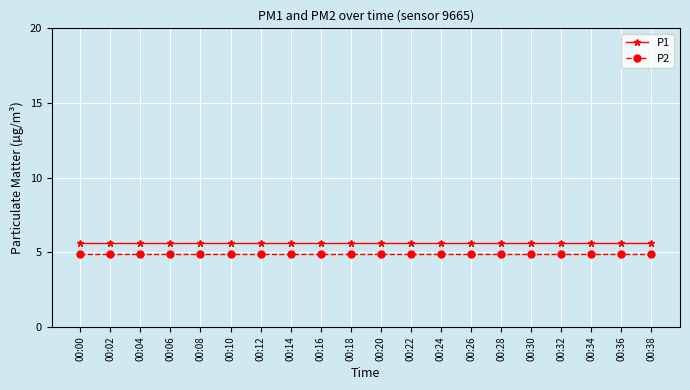

What is the total value across all series at 00:00?

10.5